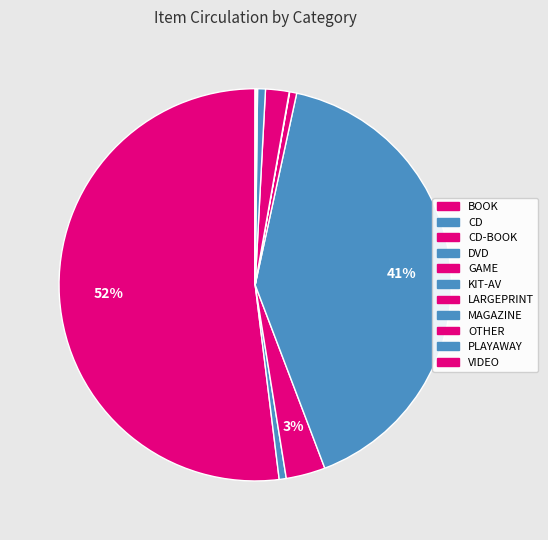

How many slices are in this pie chart?

11